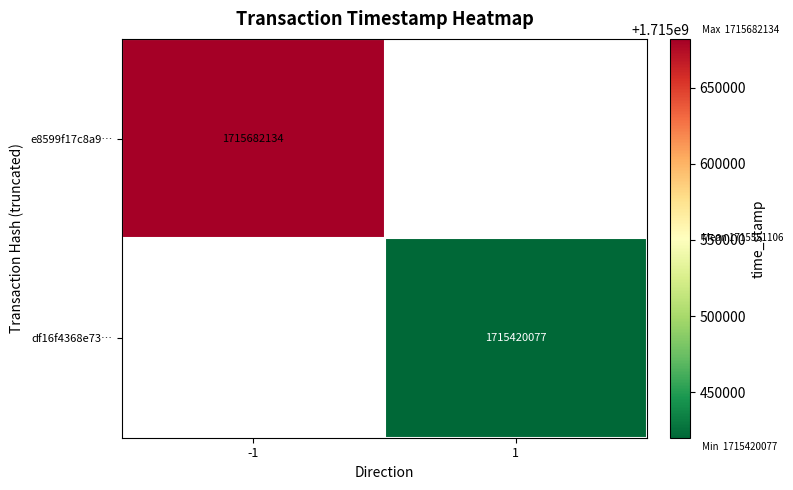

The e8599f17c8a9… series shows 1085715052 at -1. True or false?

False